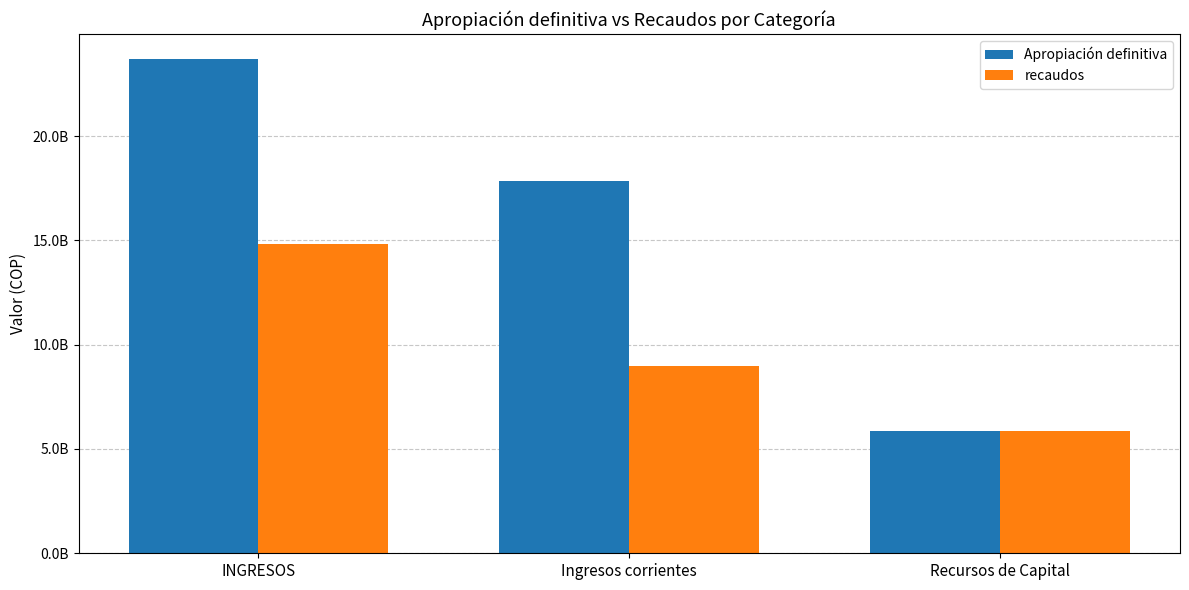

Is the value of recaudos at INGRESOS greater than the value of Apropiación definitiva at Recursos de Capital?

Yes